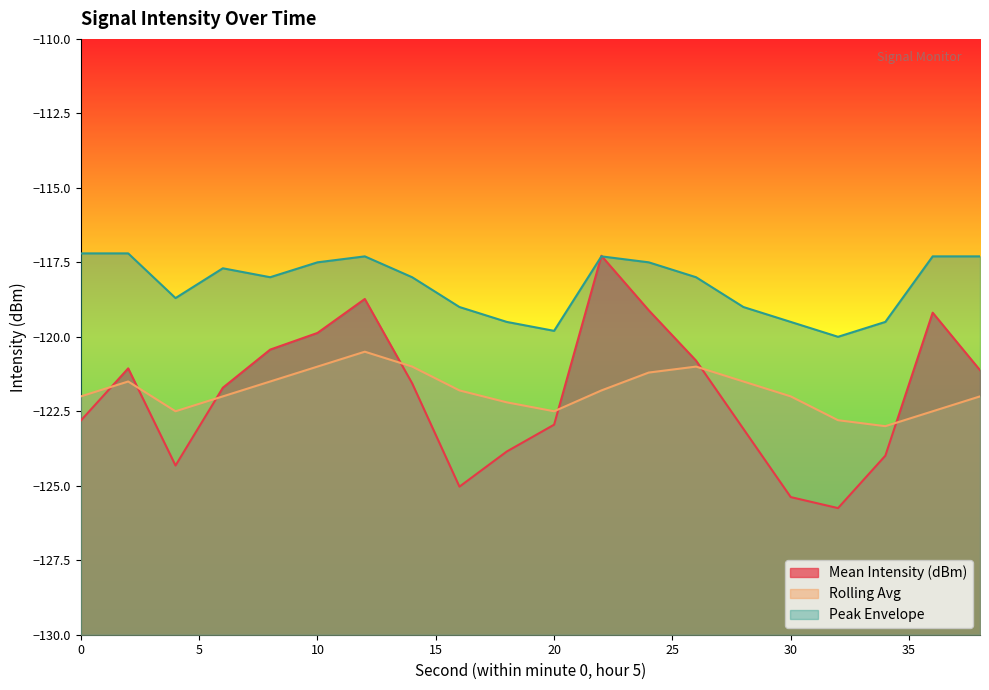

What is the sum of all Mean Intensity (dBm) values?

-2438.0